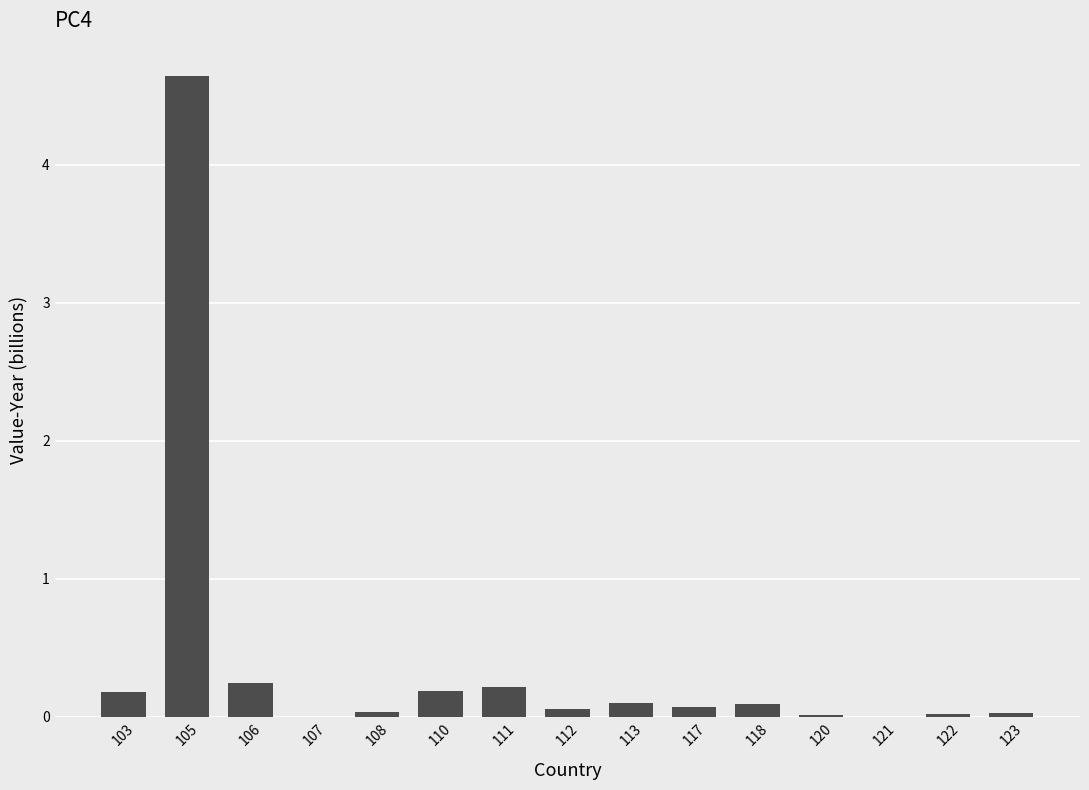

What is the average value?

0.4